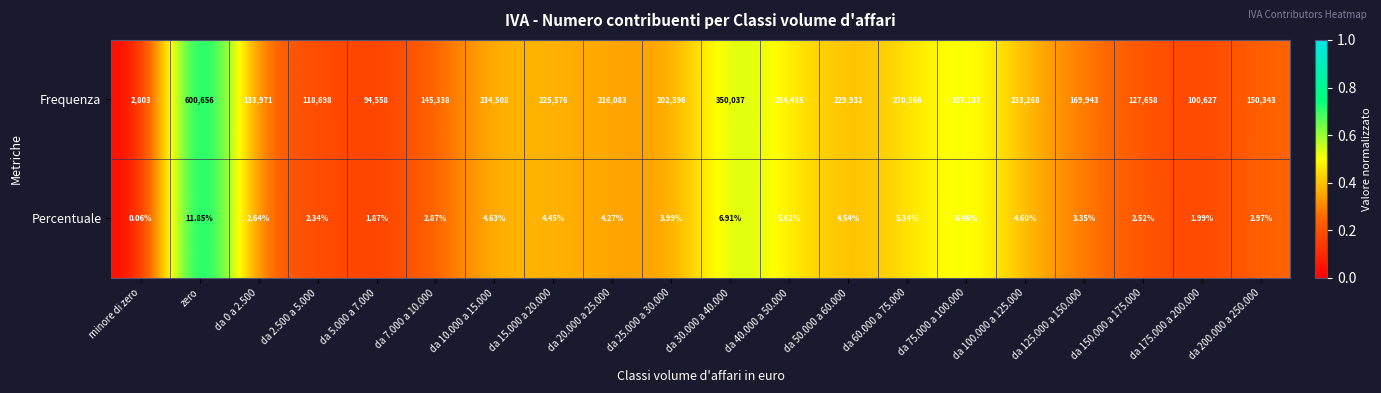

Rank the series by their maximum value, from lowest to highest.

Percentuale, Frequenza